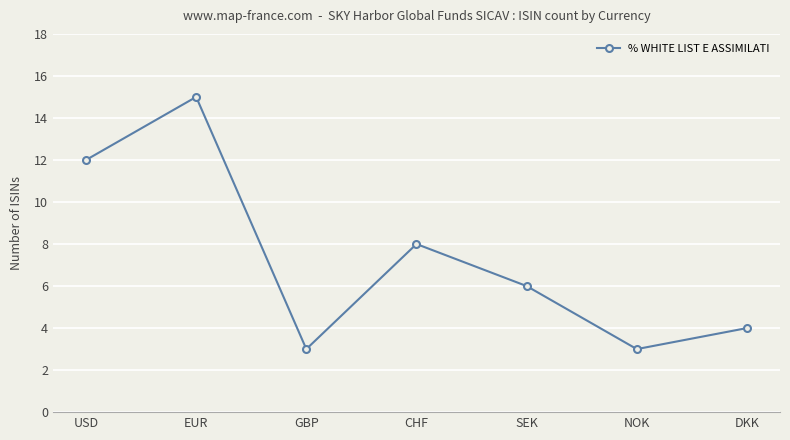

True or false: there are more than 0 points higher than both neighbors.

True